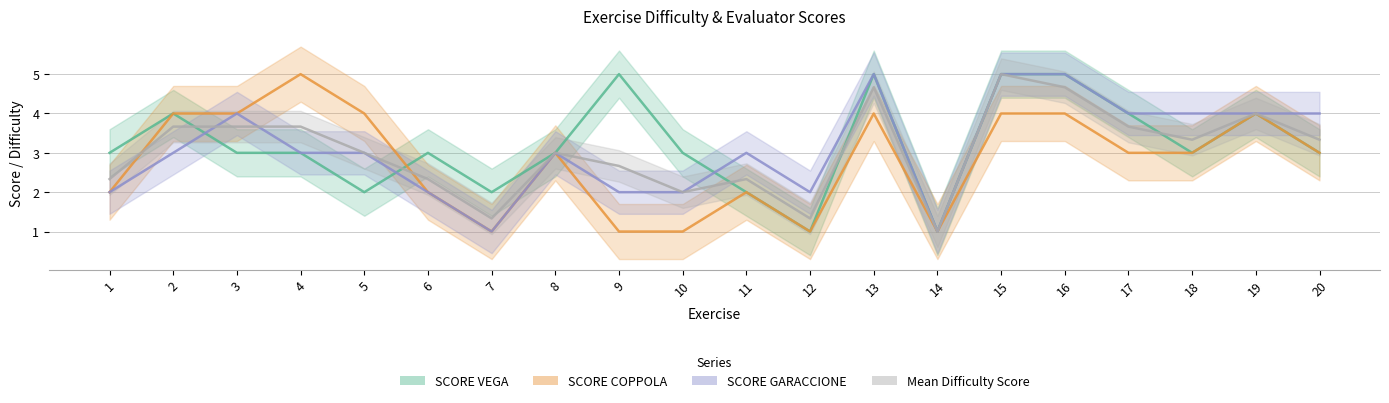

Which series has the largest range (max minus min)?

SCORE VEGA